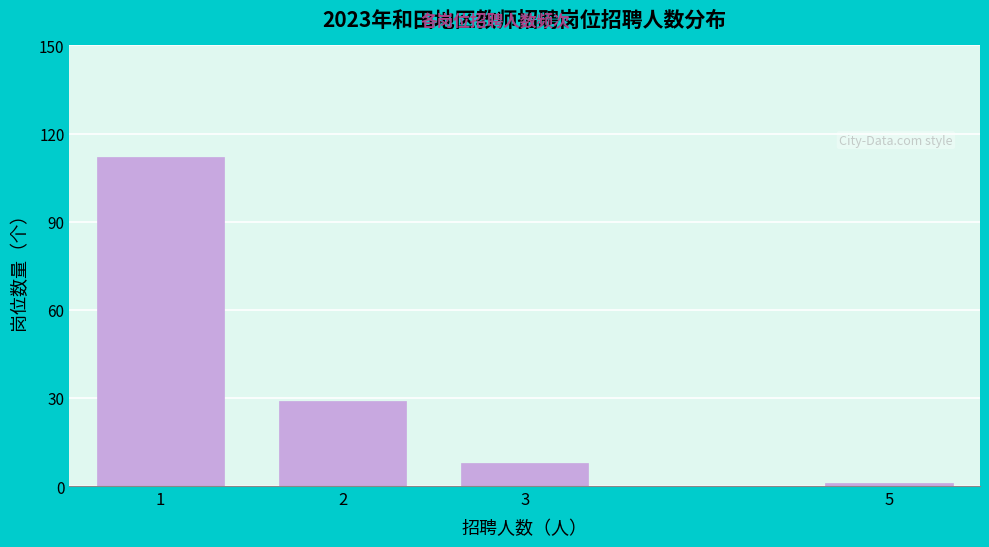

Reading right to left, what are all the values shown in this chart?

5=1	3=8	2=29	1=112